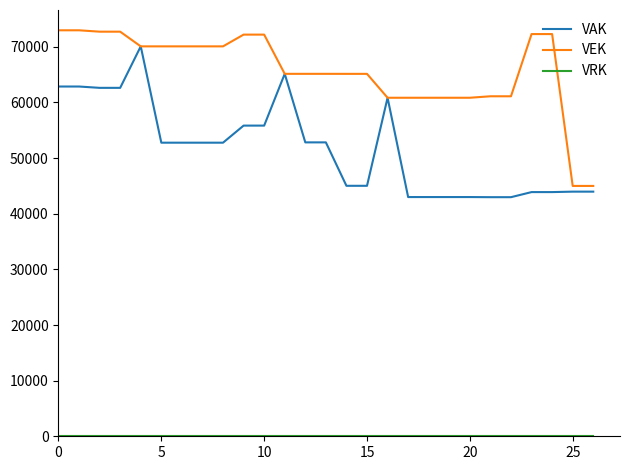

What is the maximum value for VAK?

70087